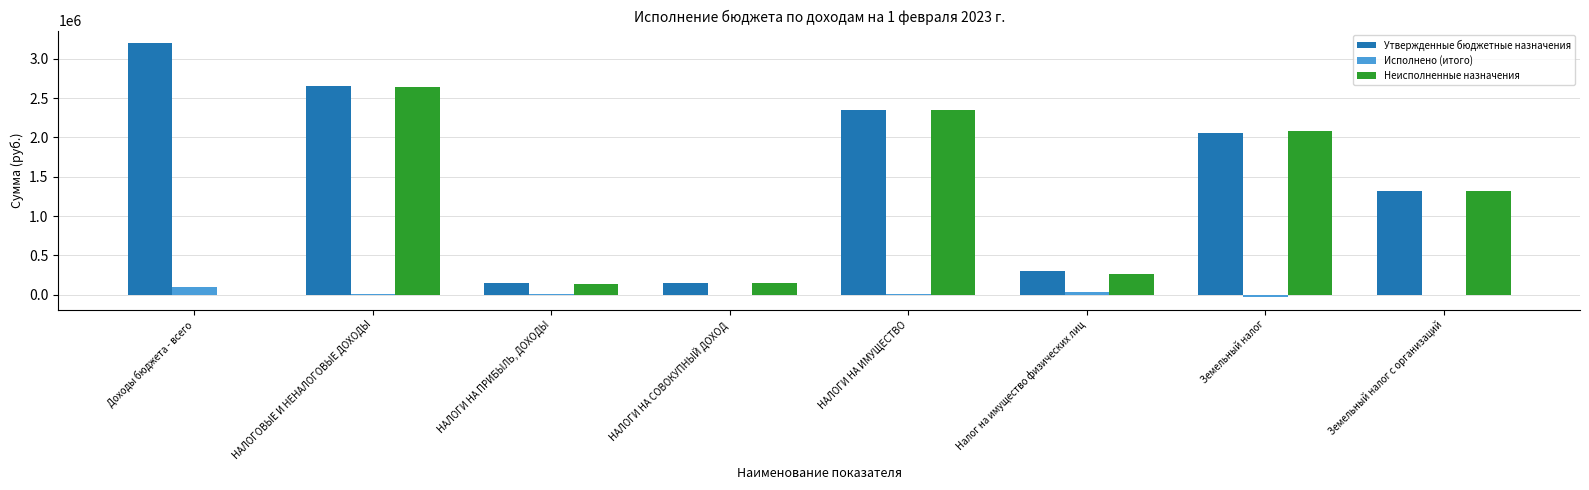

Which series changed the most between НАЛОГИ НА ПРИБЫЛЬ, ДОХОДЫ and Земельный налог?

Неисполненные назначения